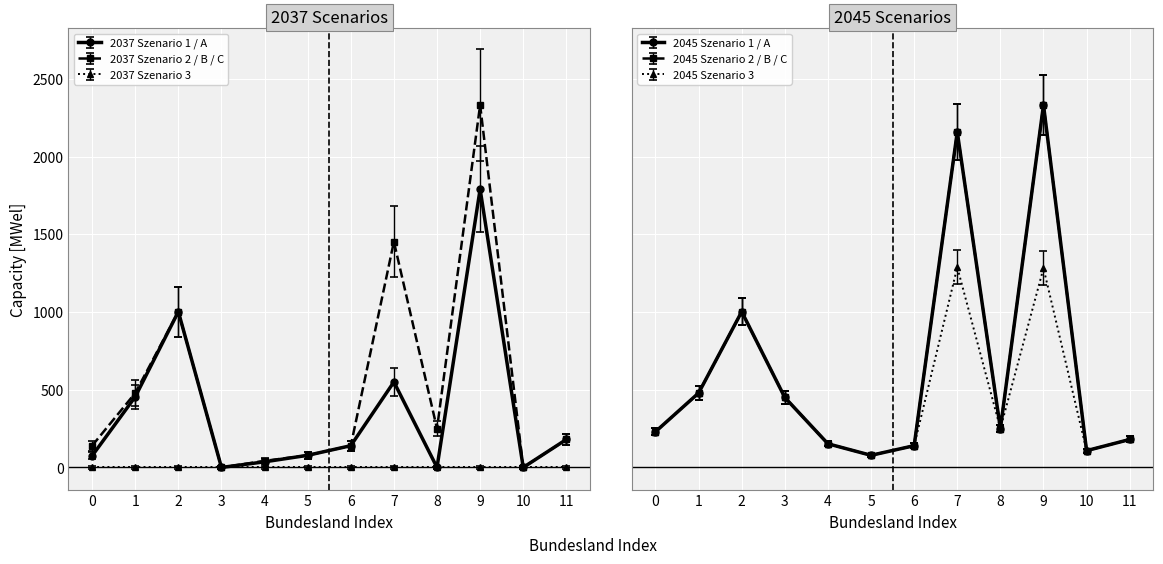

At which category does 2045 Szenario 2 / B / C [MWel] reach its first local peak?

2